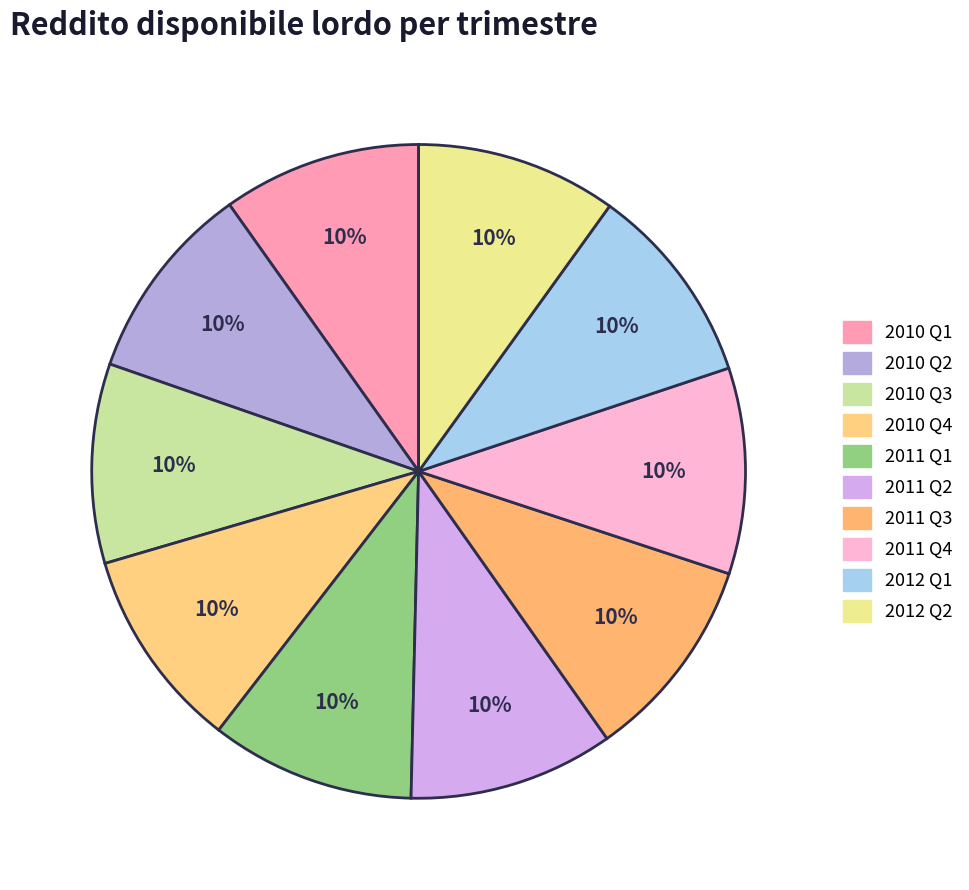

What is the change in value from 2010 Q1 to 2012 Q1?

+3664